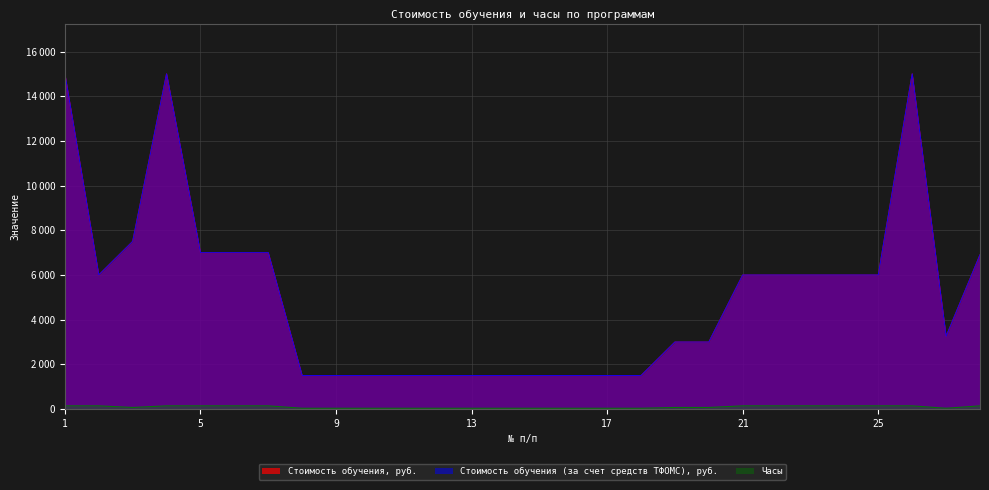

What is the lowest value of the Стоимость обучения (за счет средств ТФОМС), руб. series?

1500